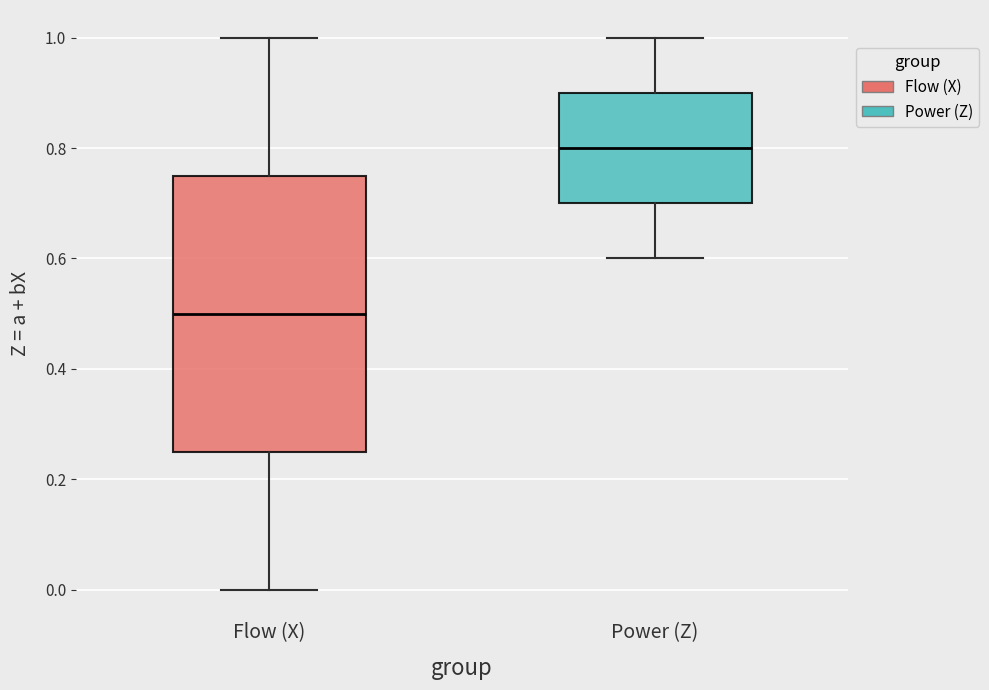

Reading left to right, read every box against the y-axis: the position of its median line, the range the box covers, and the ends of its whiskers. The values are not printed on the chart, so give them approximately, as read against the axis.

Flow (X): median 0.50, box 0.26 to 0.76, whiskers 0.00 to 1.00
Power (Z): median 0.80, box 0.70 to 0.90, whiskers 0.60 to 1.00